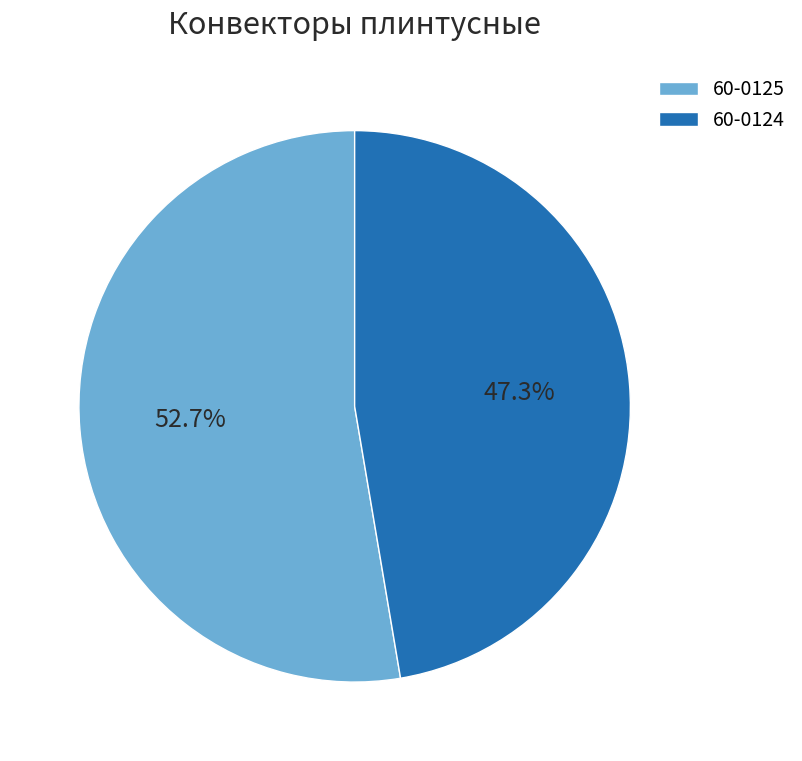

Is the sum of 60-0125 and 60-0124 greater than half?

Yes